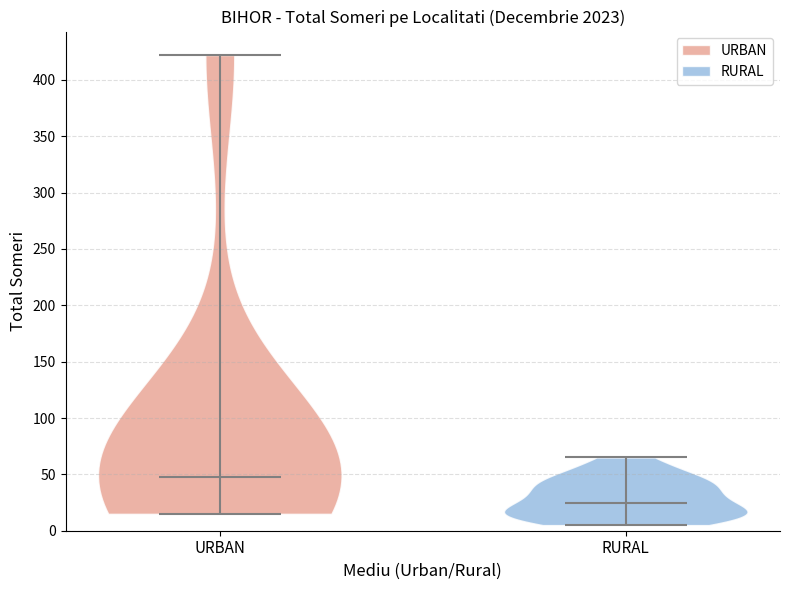

What is the highest point the violin for RURAL reaches on the y-axis? The values are not printed on the chart, so give them approximately, as read against the axis.

65